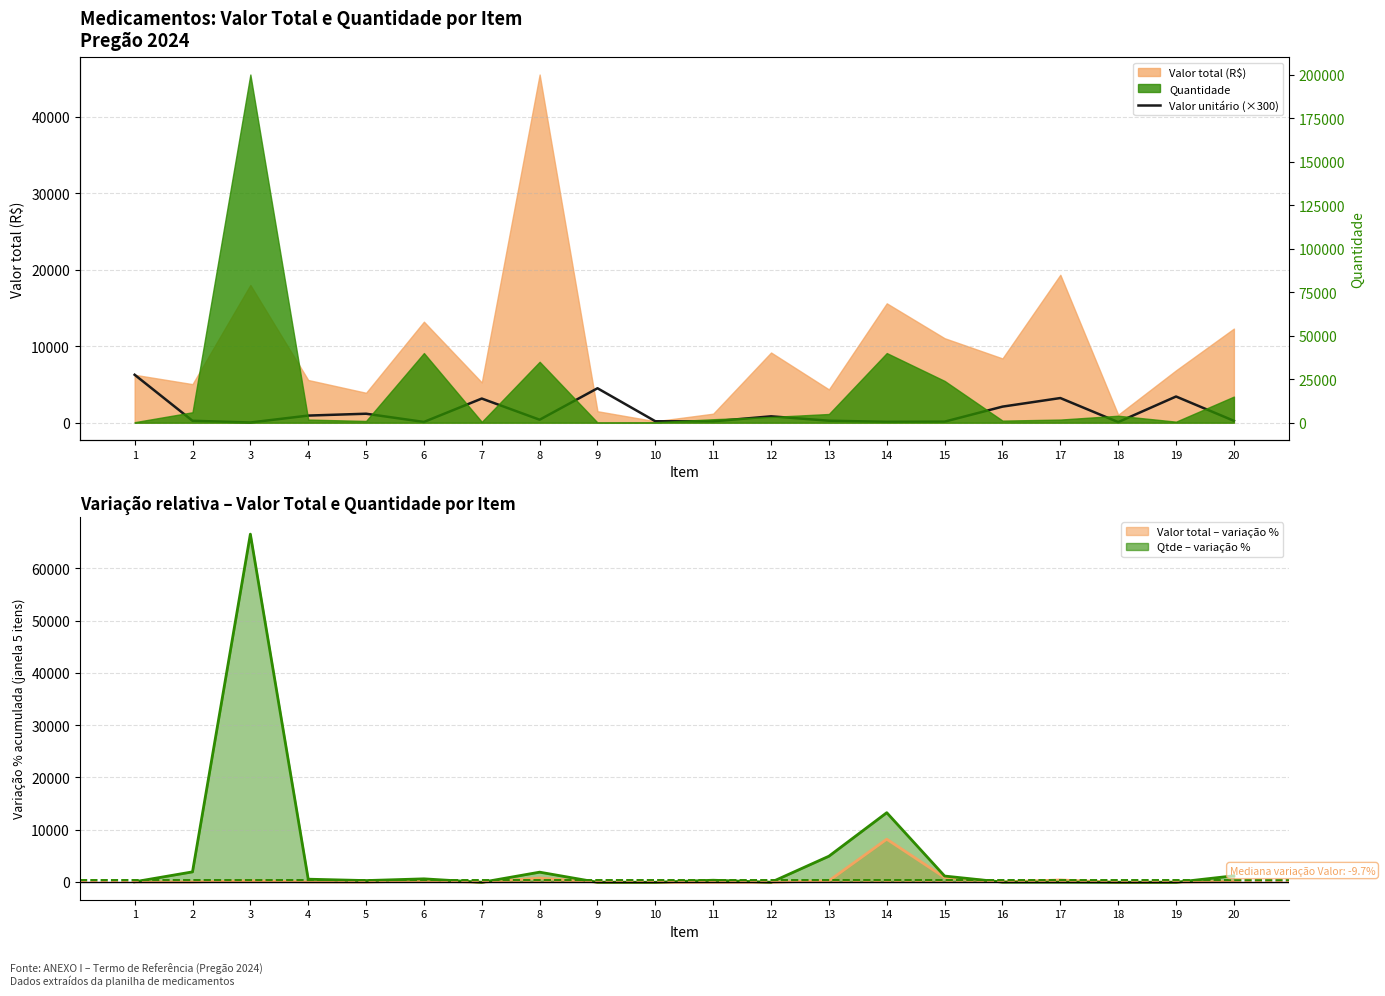

Where is the first local minimum?

3